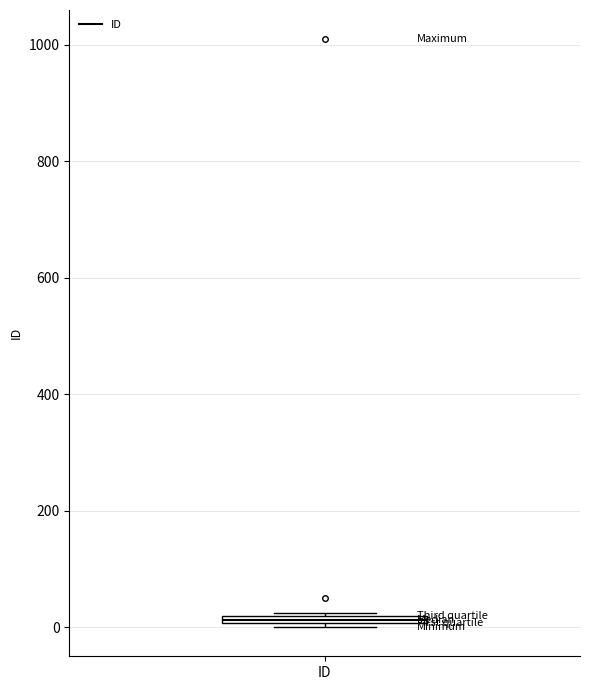

Where is the upper edge of the box for ID on the y-axis? The values are not printed on the chart, so give them approximately, as read against the axis.

20